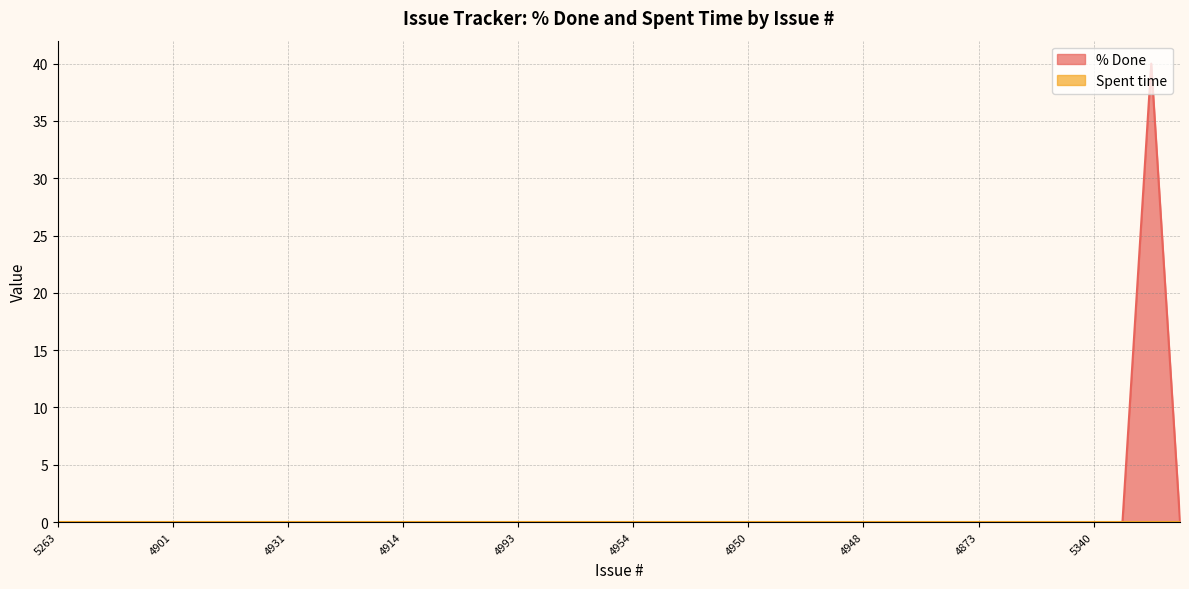

How many points are higher than both their immediate neighbors (excluding endpoints)?

1